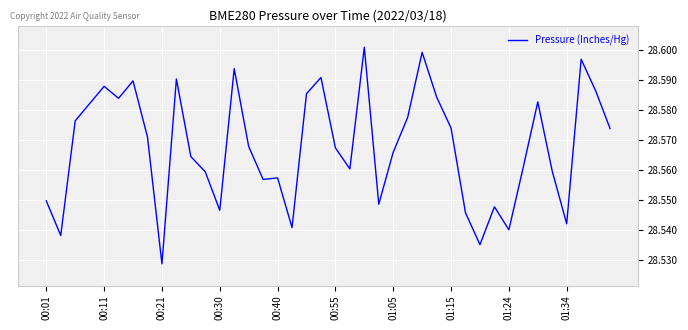

Between 01:34 and 00:30, which is larger?

00:30